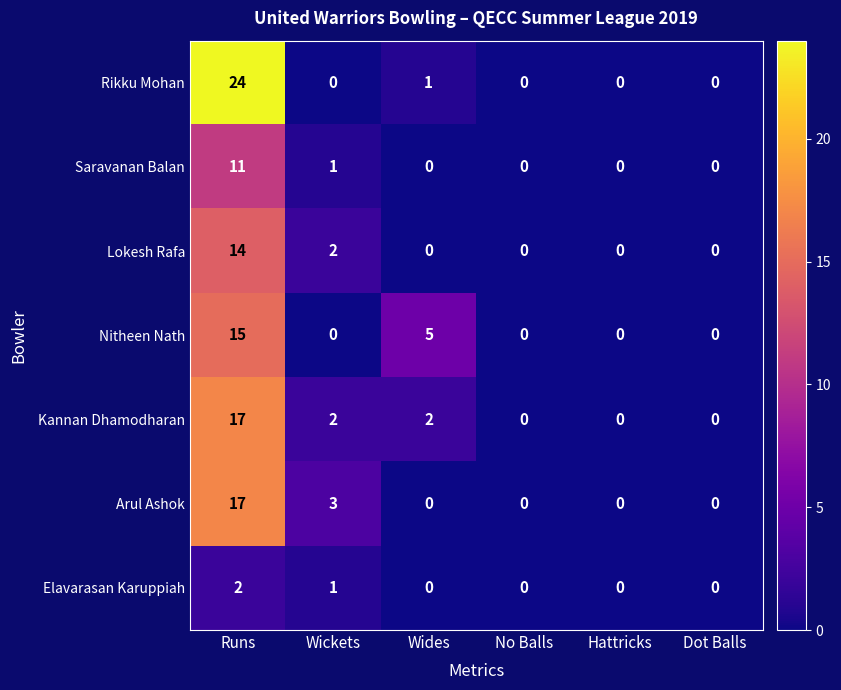

What is the sum of the Nitheen Nath values at No Balls and Runs?

15